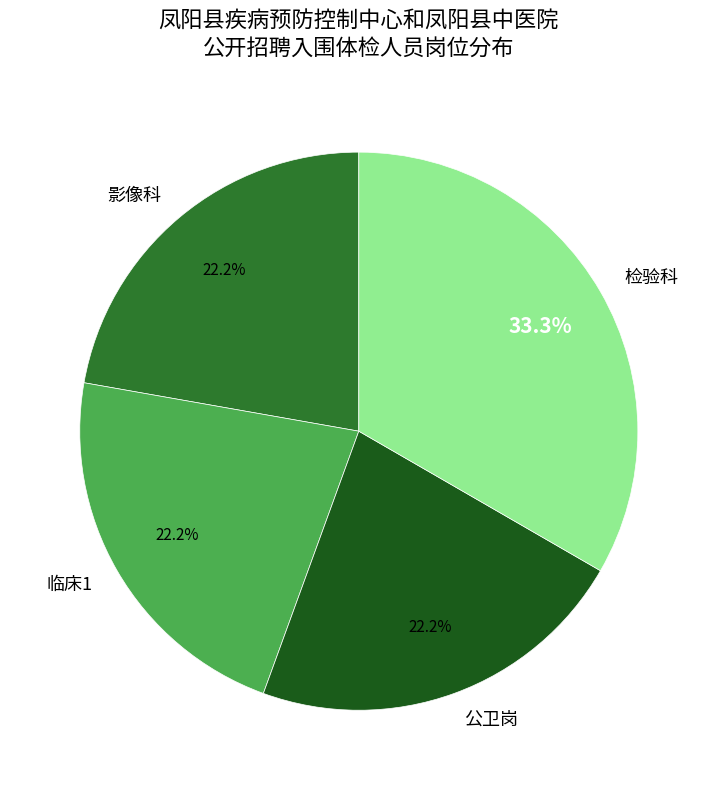

Is the sum of 影像科 and 检验科 greater than half?

Yes